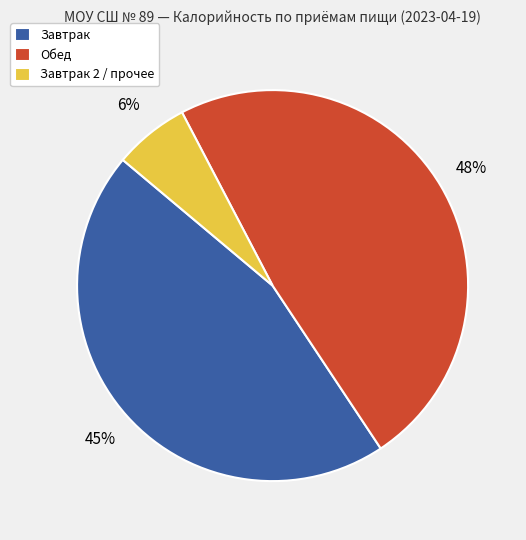

How many segments does this pie chart have?

3